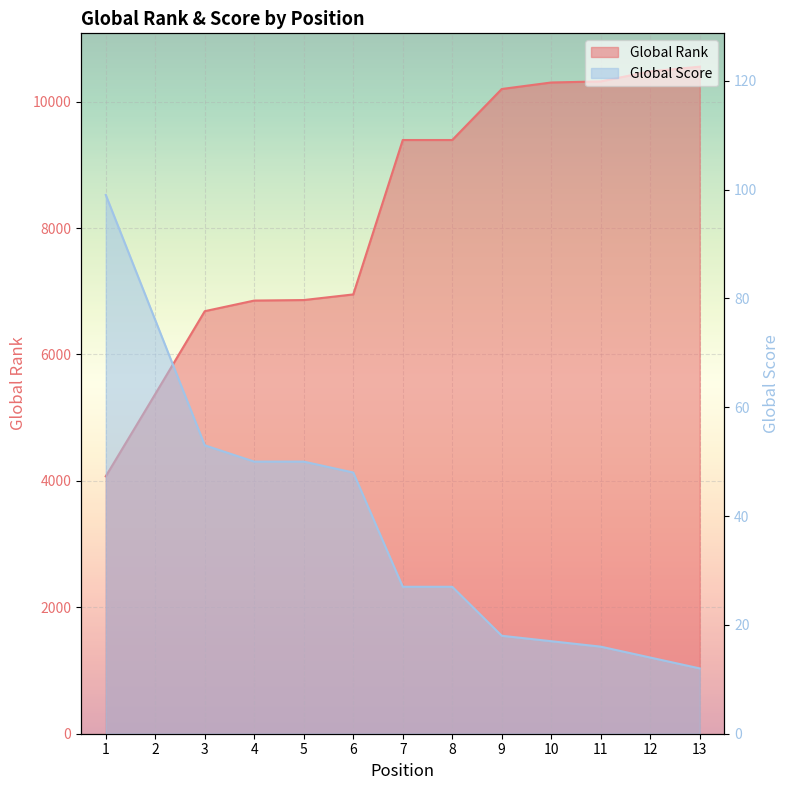

Which series has the largest total across all categories?

Global Rank